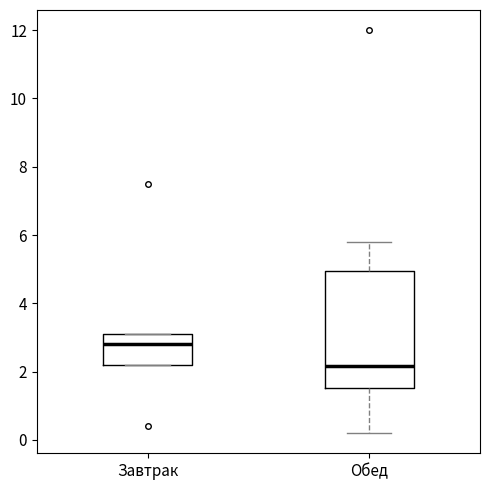

Reading left to right, transcribe this box plot: for each box, give where its median line is, the range the box spans, and where its two whiskers end, as read against the y-axis. The values are not printed on the chart, so give them approximately, as read against the axis.

Завтрак: median 2.8, box 2.2 to 3.2, whiskers 2.2 to 3.2
Обед: median 2.2, box 1.6 to 5.0, whiskers 0.2 to 5.8